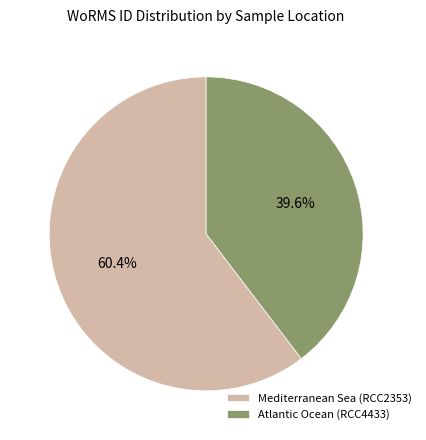

The Mediterranean Sea (RCC2353) slice represents 74% of the pie. True or false?

False